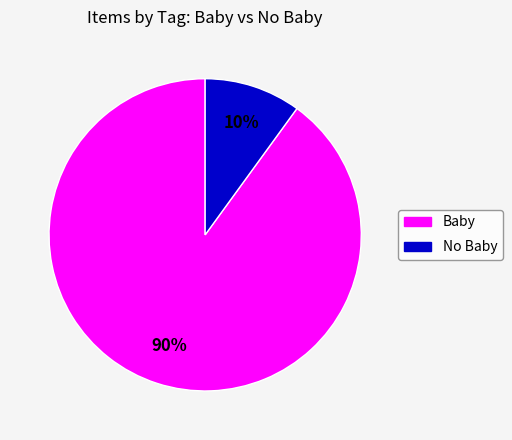

To the nearest percent, what is the difference between the largest and smallest slice percentages?

80%